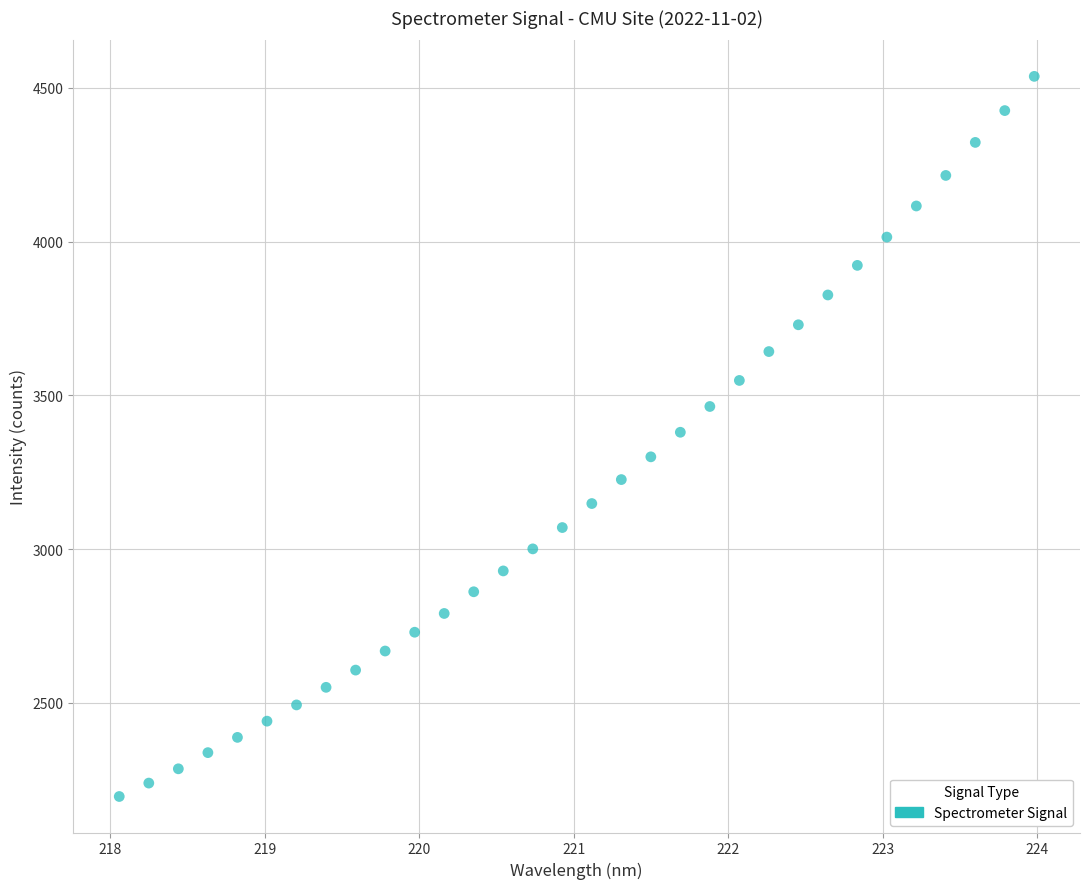

What is the range of X values (max minus min)?

5.9